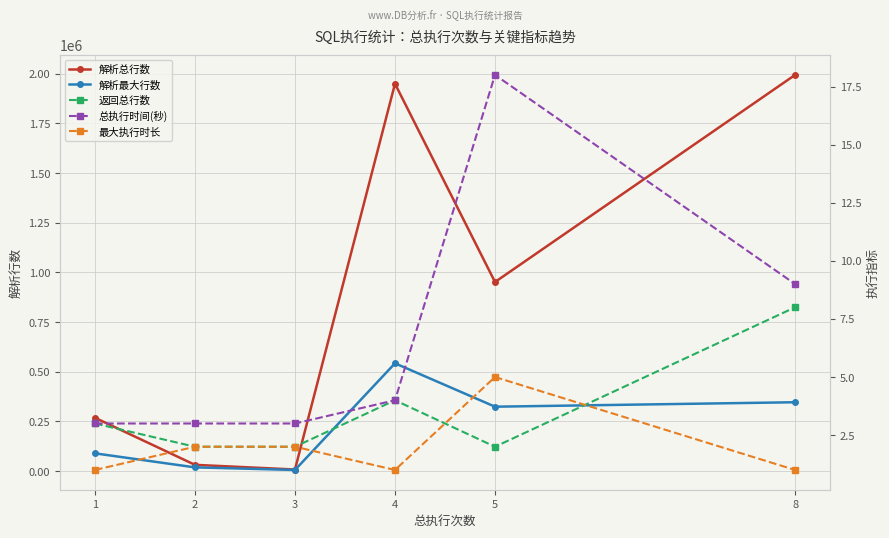

At which category does 总执行时间(秒) reach its first local peak?

5